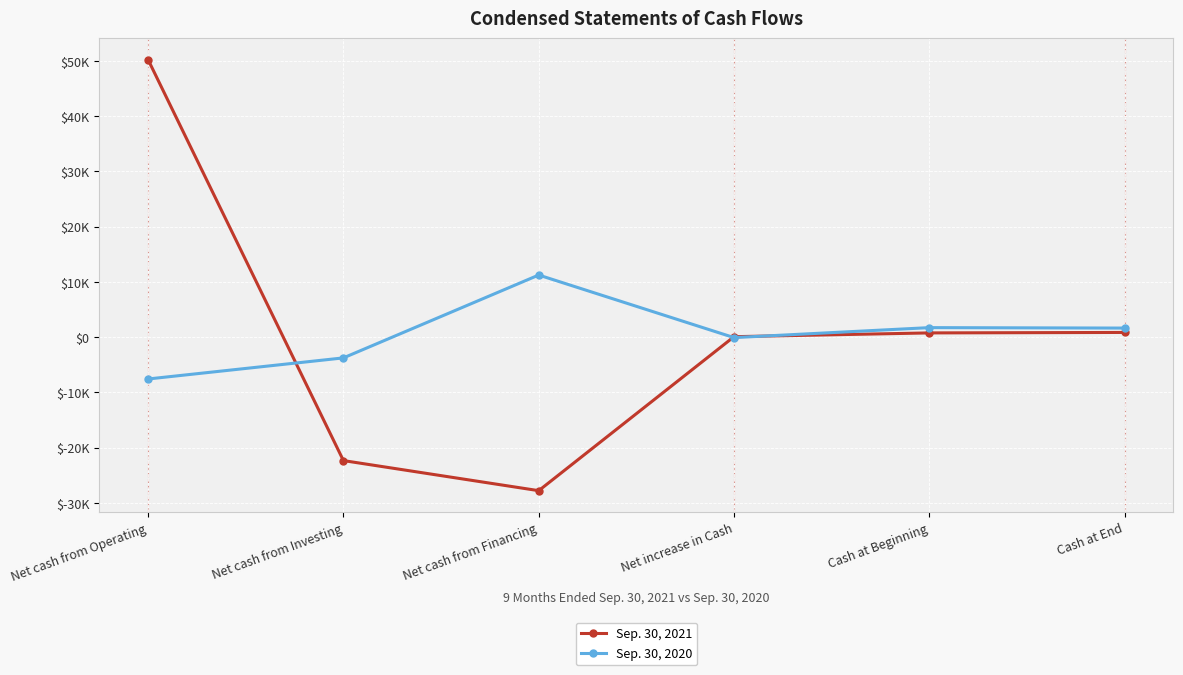

What is the minimum value for Sep. 30, 2021?

-27793